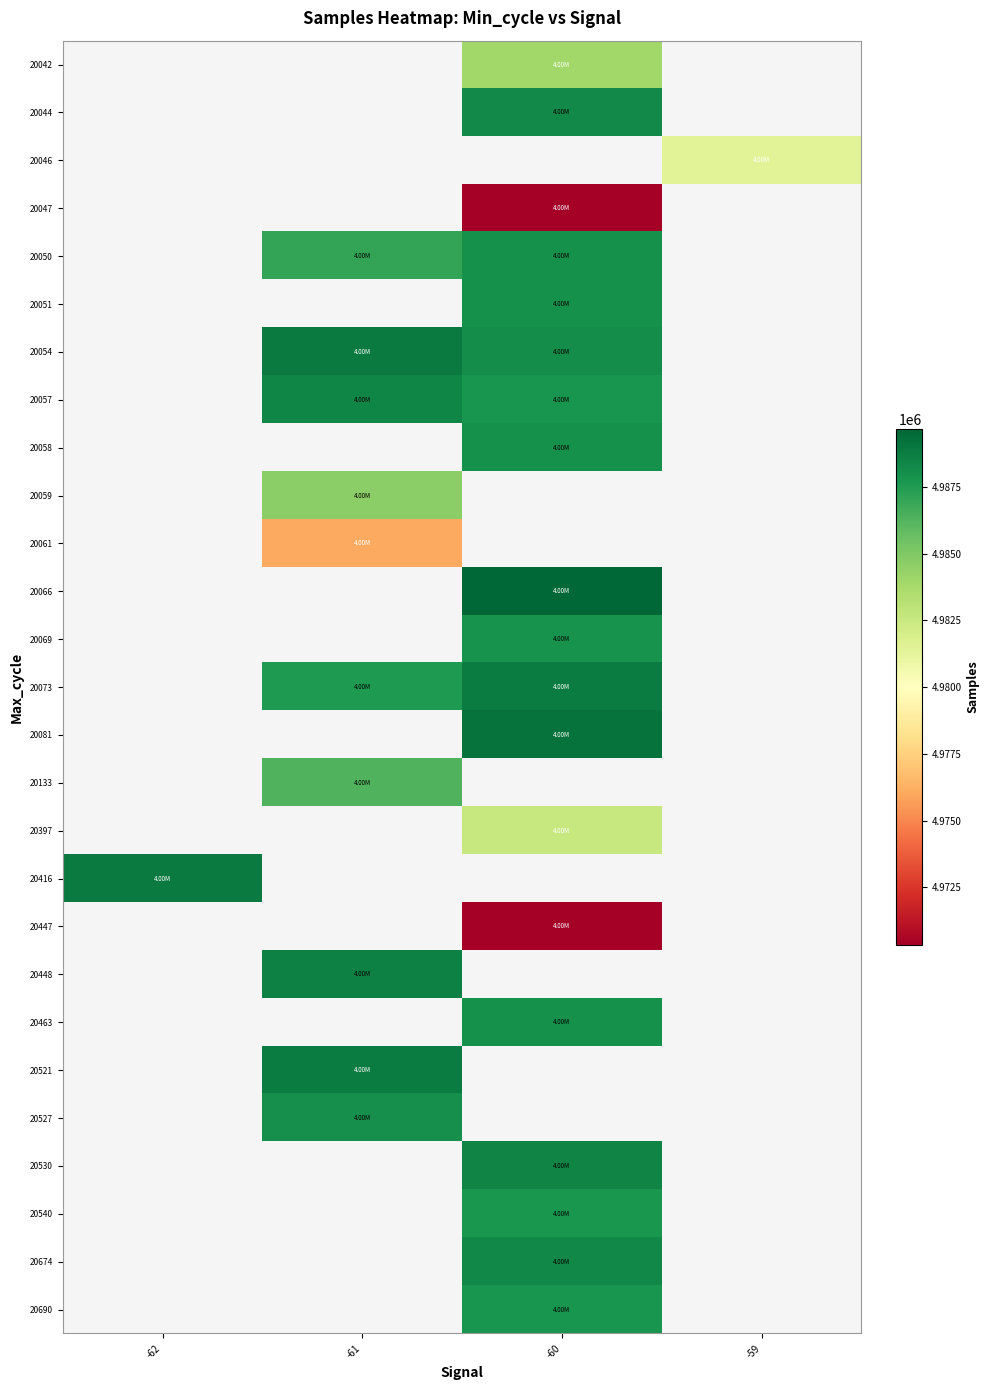

Which label corresponds to the largest value in the chart?

-60